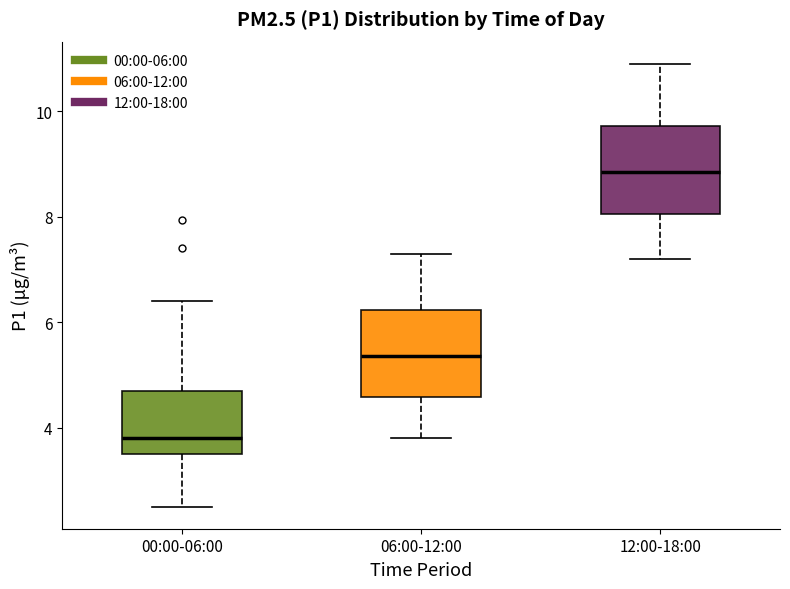

Reading left to right, transcribe this box plot: for each box, give where its median line is, the range the box spans, and where its two whiskers end, as read against the y-axis. The values are not printed on the chart, so give them approximately, as read against the axis.

00:00-06:00: median 3.8, box 3.4 to 4.6, whiskers 2.6 to 6.4
06:00-12:00: median 5.4, box 4.6 to 6.2, whiskers 3.8 to 7.4
12:00-18:00: median 8.8, box 8.0 to 9.8, whiskers 7.2 to 11.0